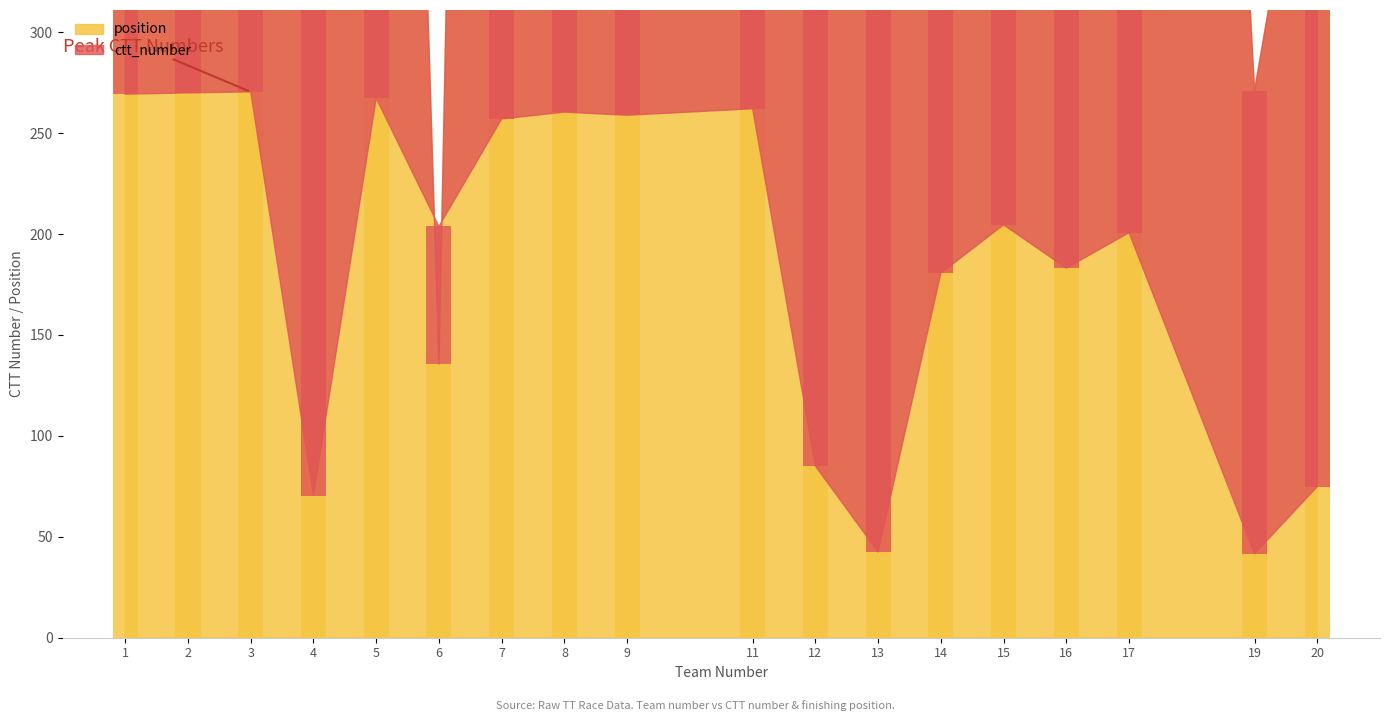

At which label does the data first exceed 1129?

1